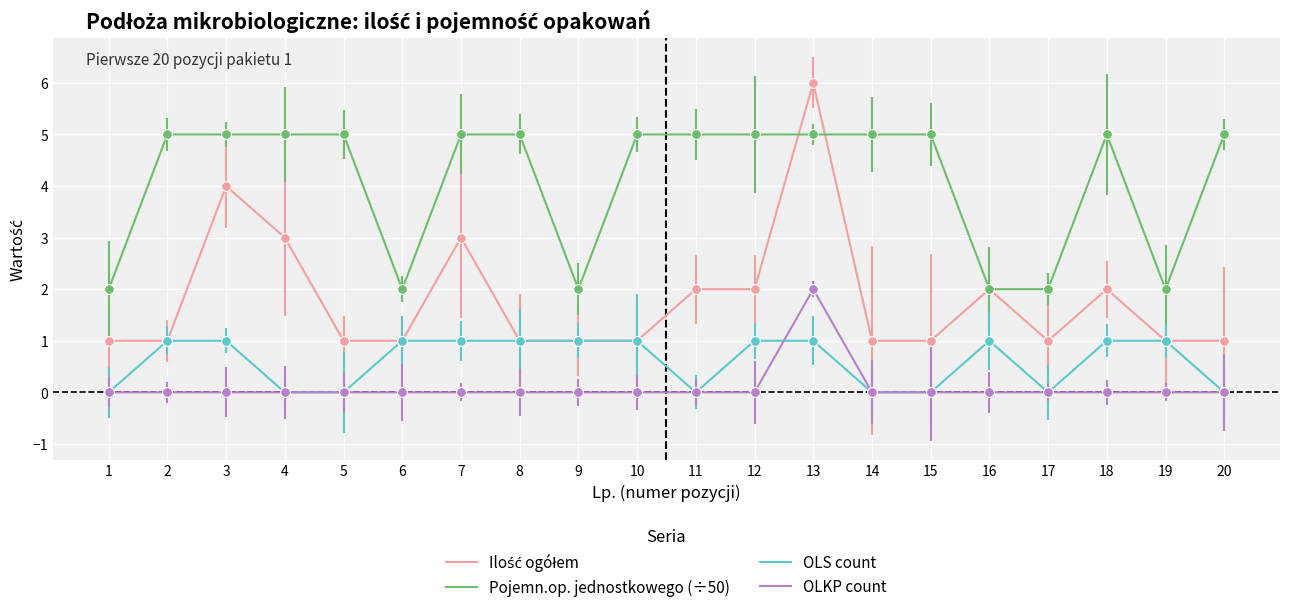

At which category is the sum across all series the highest?

13